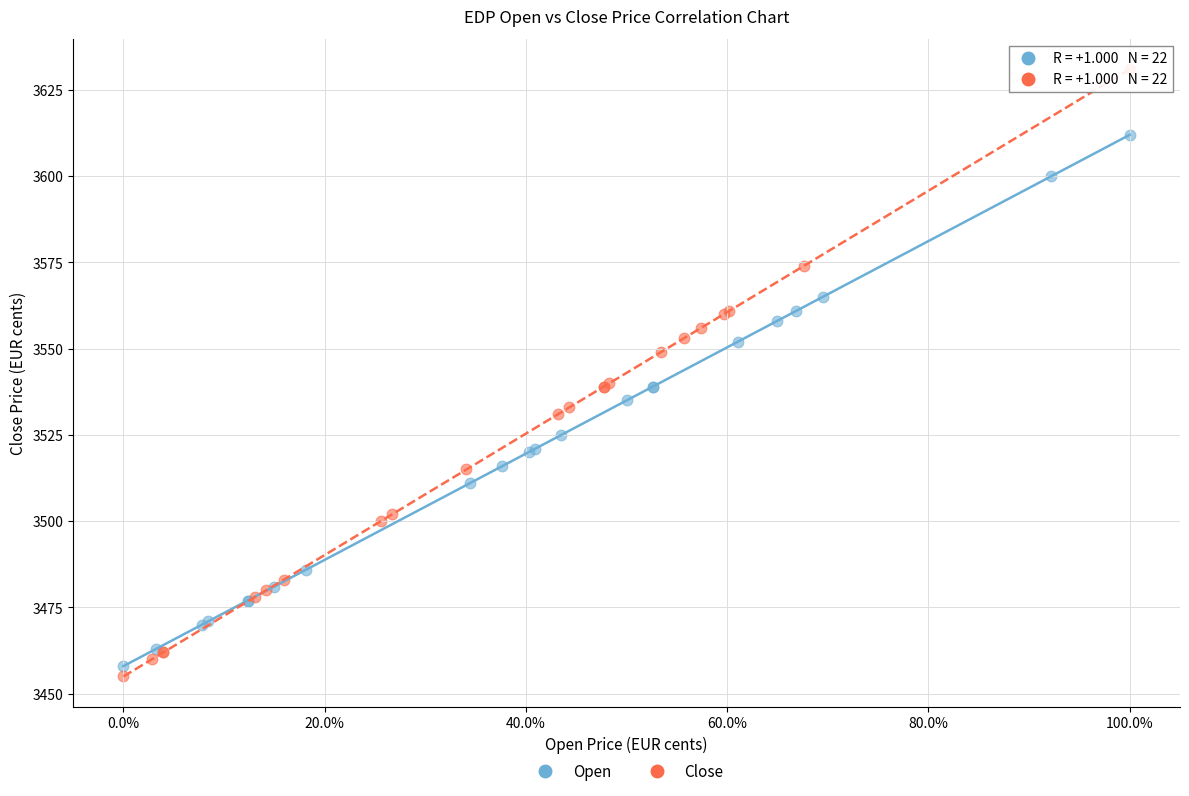

Which series has the largest Y range (max minus min)?

Close